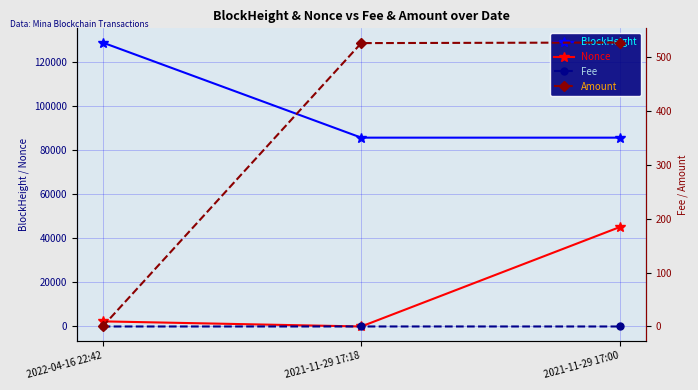

At which category is the sum across all series the highest?

2021-11-29 17:00